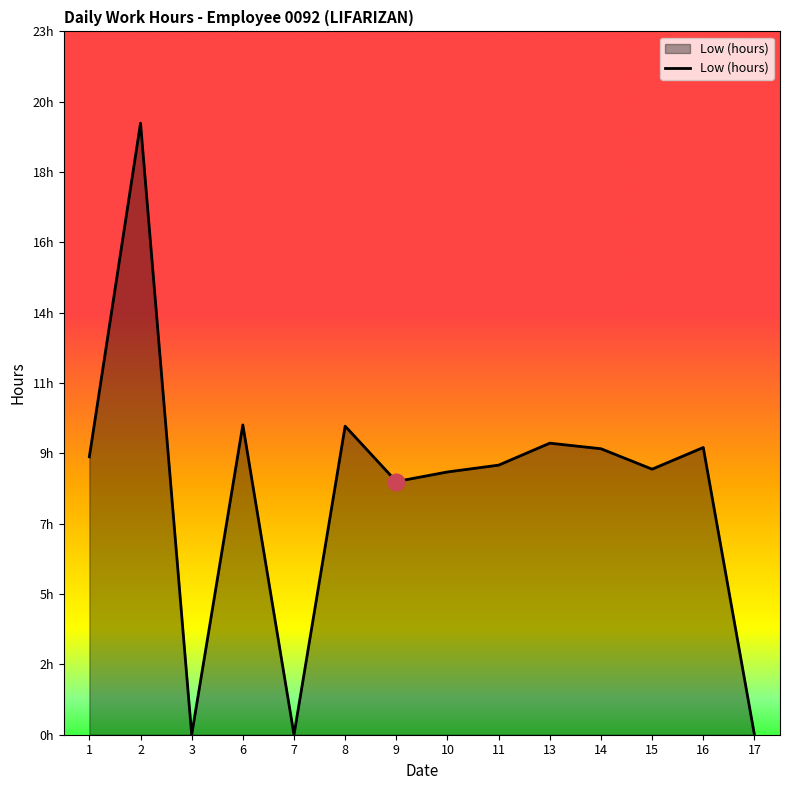

Does the chart display data point markers on the line(s)?

No